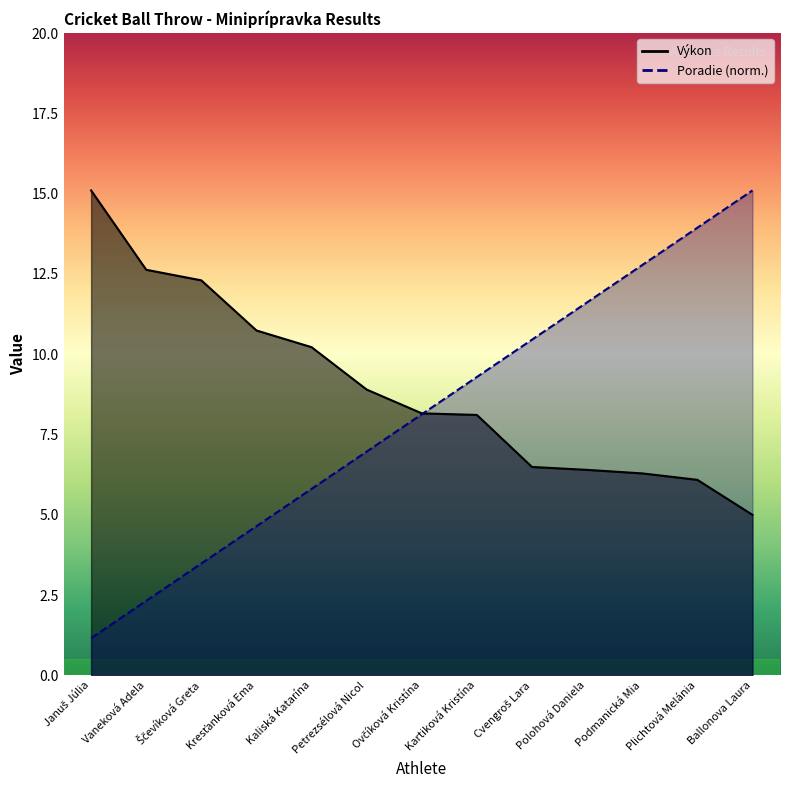

How many lines are shown in the chart?

2